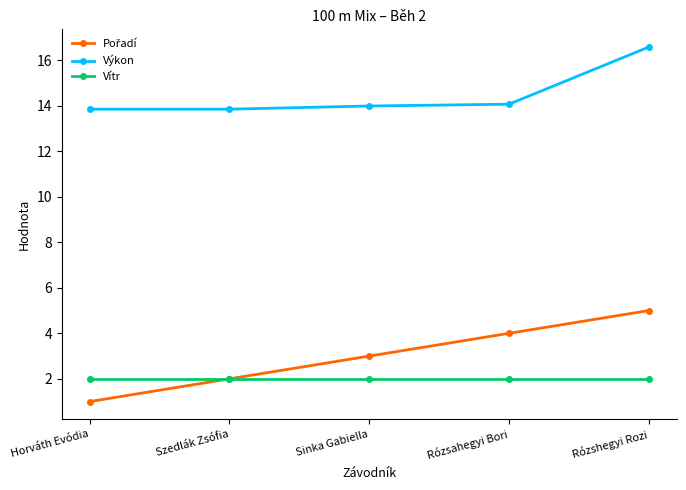

What is the sum of the Výkon values at Rózshegyi Rozi and Szedlák Zsófia?

30.4